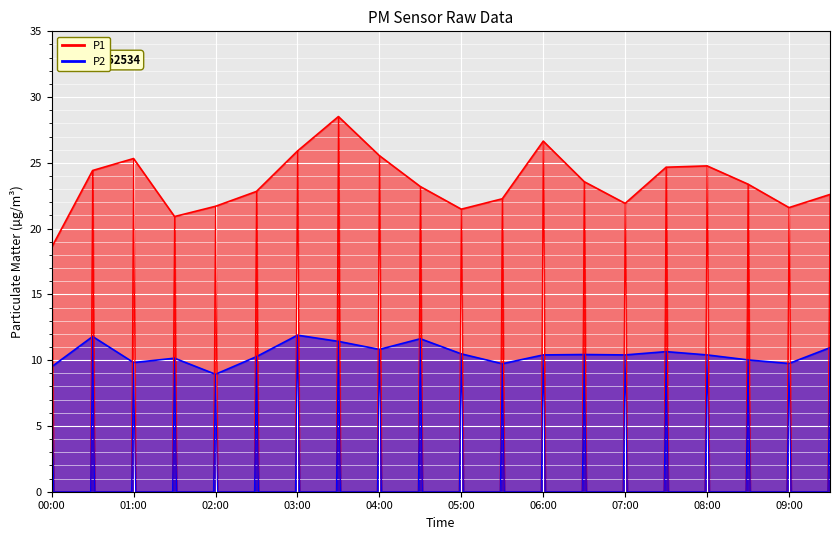

List the series in order of their overall mean, highest first.

P1_line, P2_line